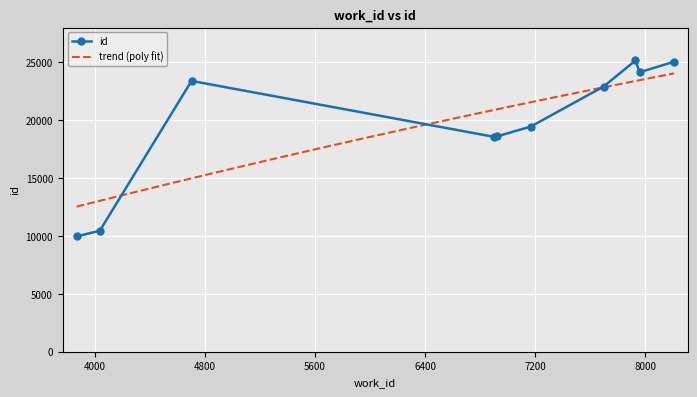

In id, how many points are higher than both neighbors (excluding endpoints)?

2